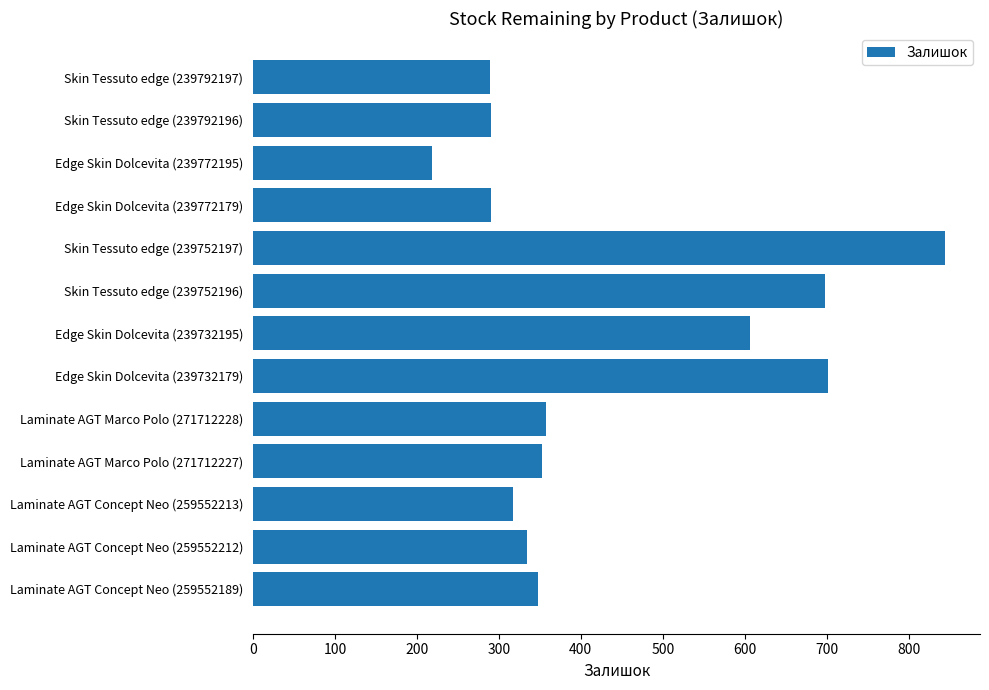

What is the label of the 4th bar from the top?

Edge Skin Dolcevita (239772179)